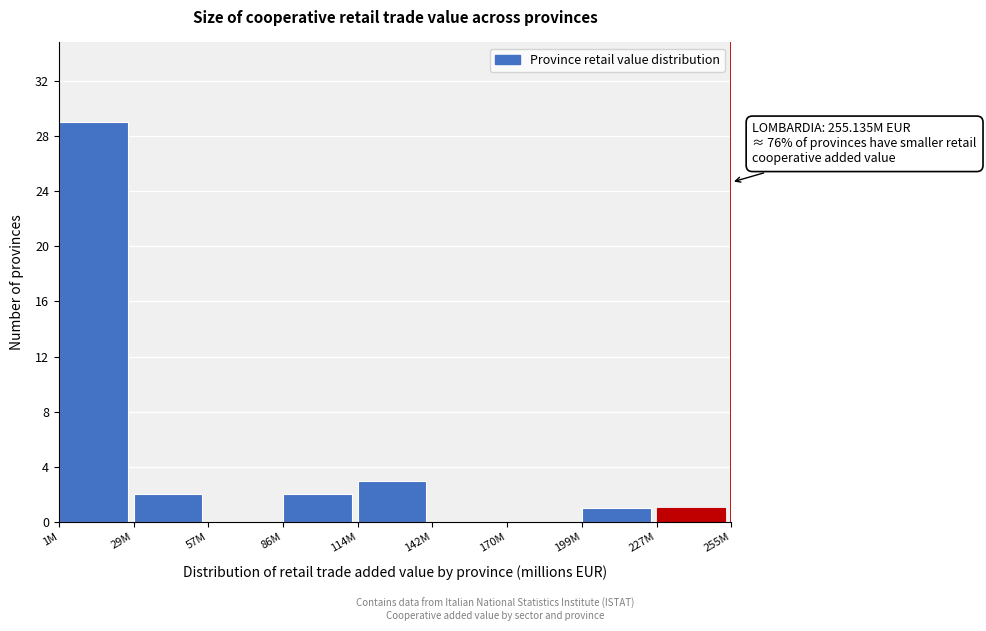

Reading left to right, transcribe all the data shown in this chart.

1M=29	29M=2	57M=0	86M=2	114M=3	142M=0	170M=0	199M=1	227M=1